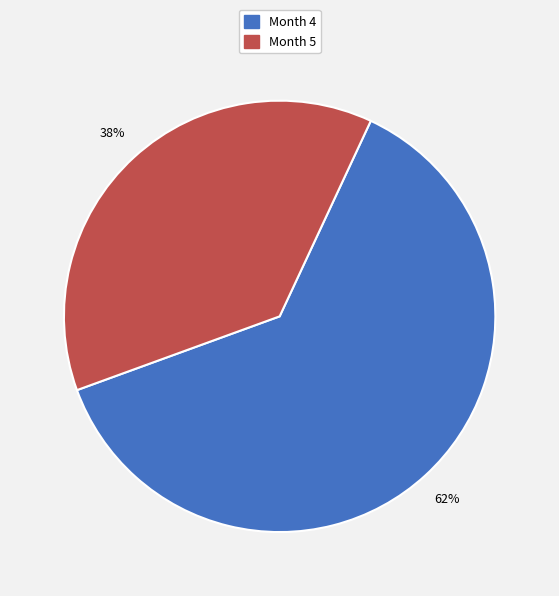

Which slice is the smallest?

Month 5